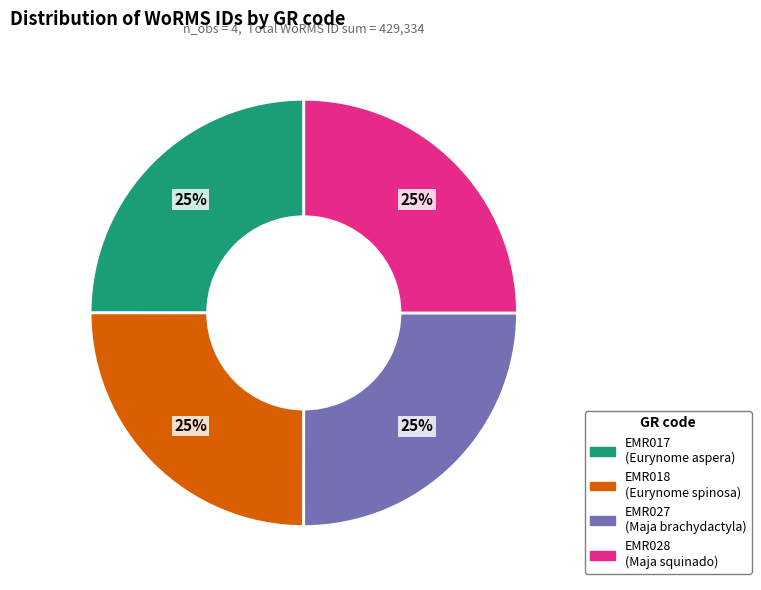

To the nearest percent, what portion does EMR017 represent?

25%